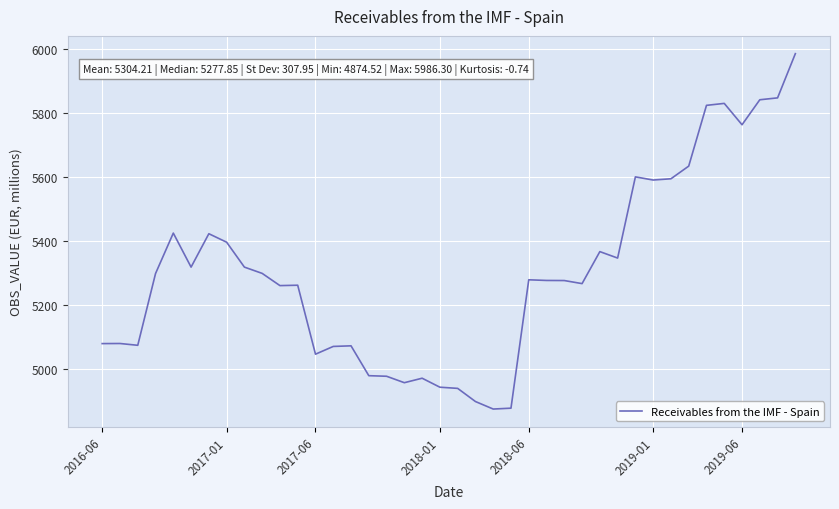

What is the minimum value shown in the chart?

4874.5